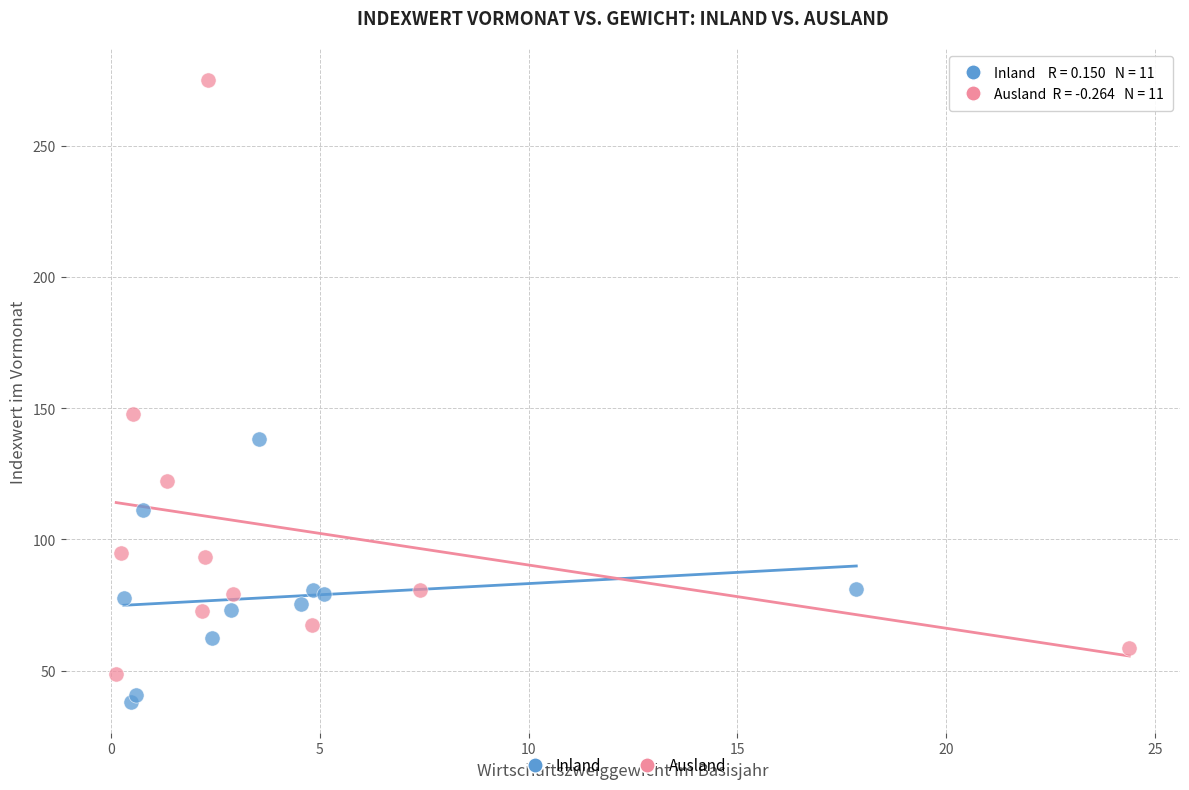

What are all the series names shown in the legend?

Inland, Ausland